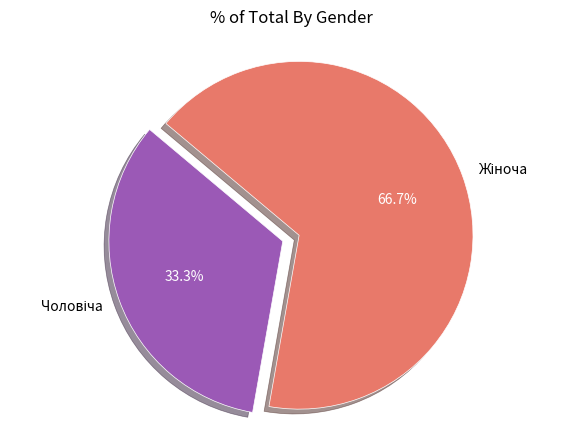

Is there any slice that represents more than half of the pie?

Yes